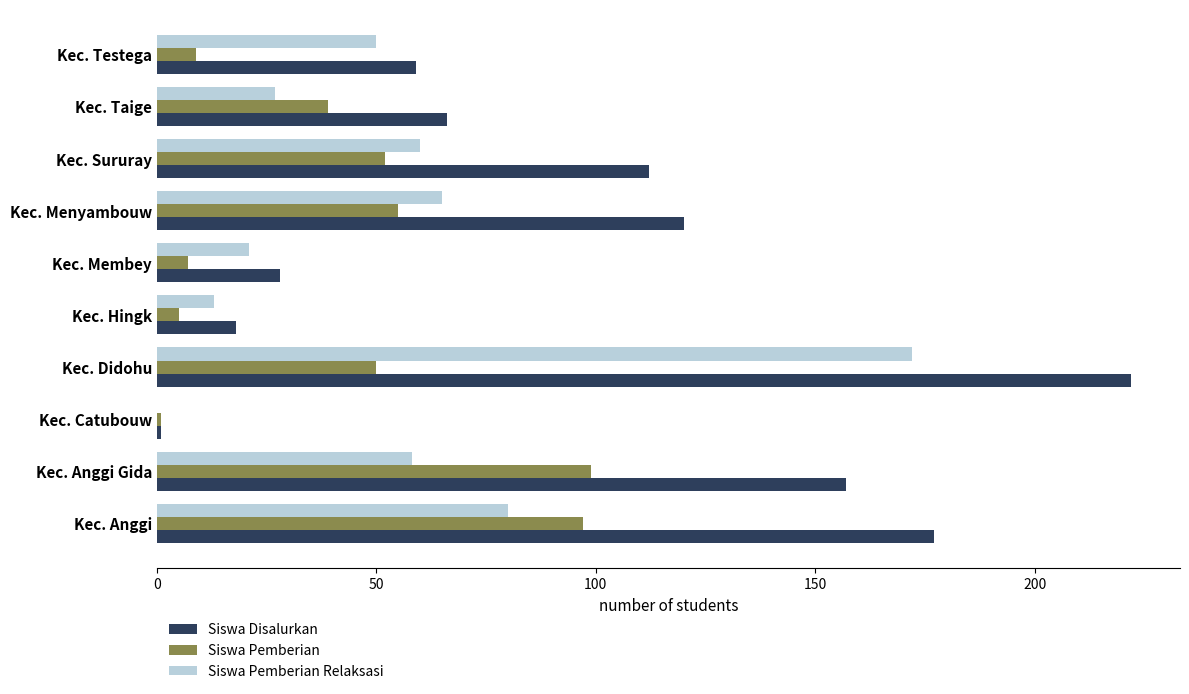

How many data points does each series have?

10